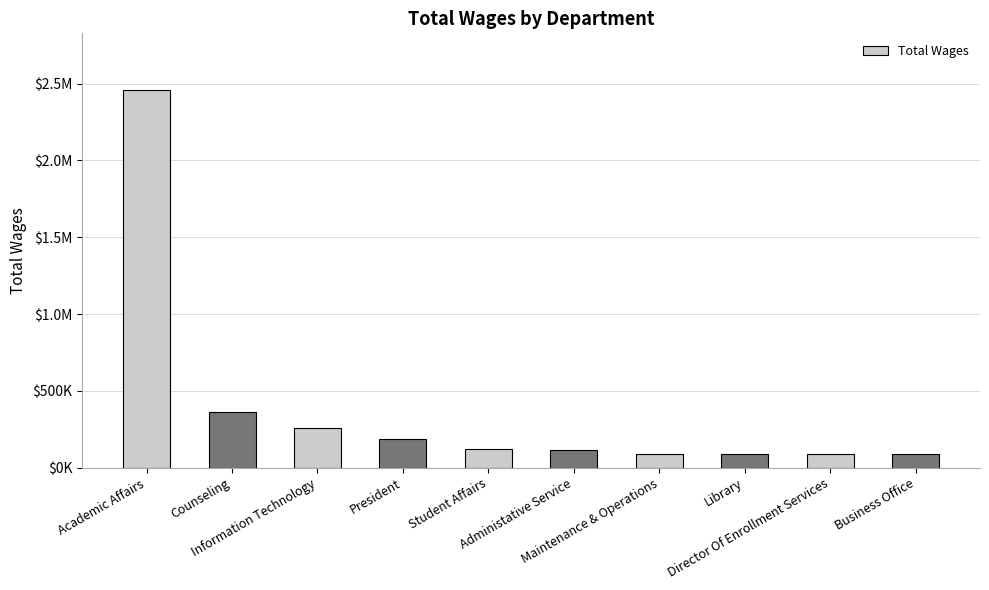

Rank the categories by value from lowest to highest.

Business Office, Director Of Enrollment Services, Library, Maintenance & Operations, Administative Service, Student Affairs, President, Information Technology, Counseling, Academic Affairs